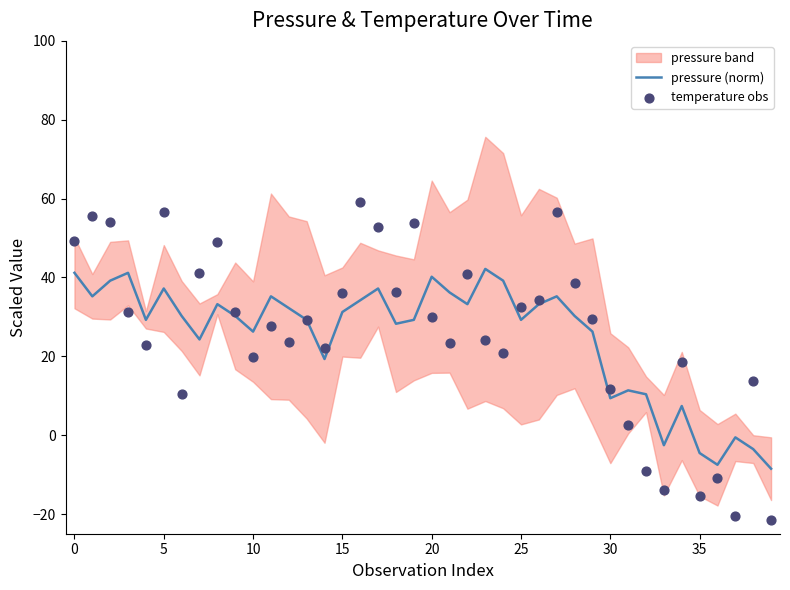

What is the highest value of the pressure (norm) series?

42.2